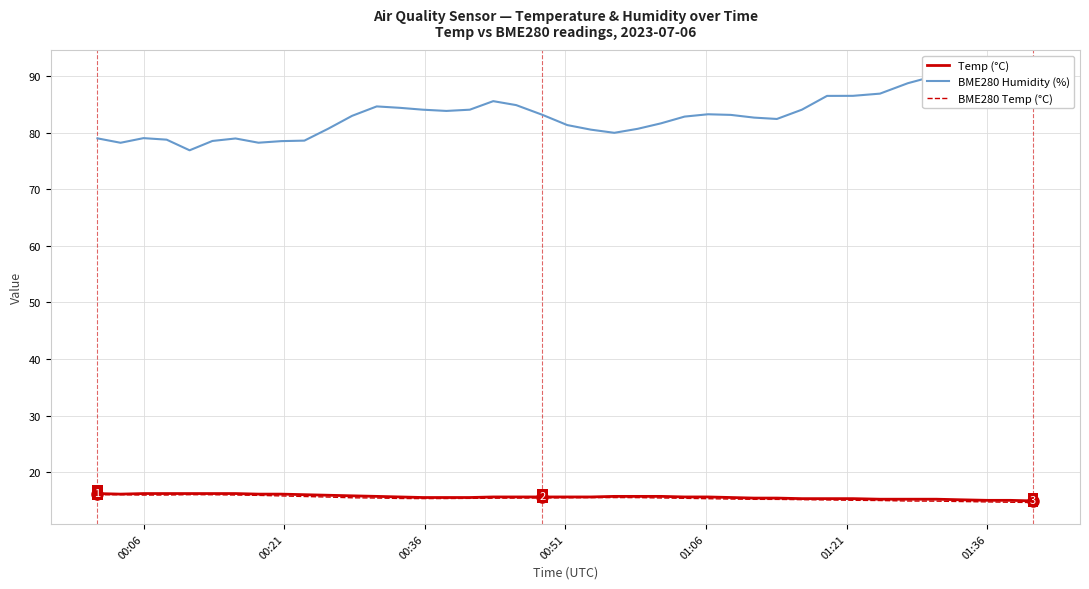

What is the maximum value for BME280 Temp (°C)?

16.0